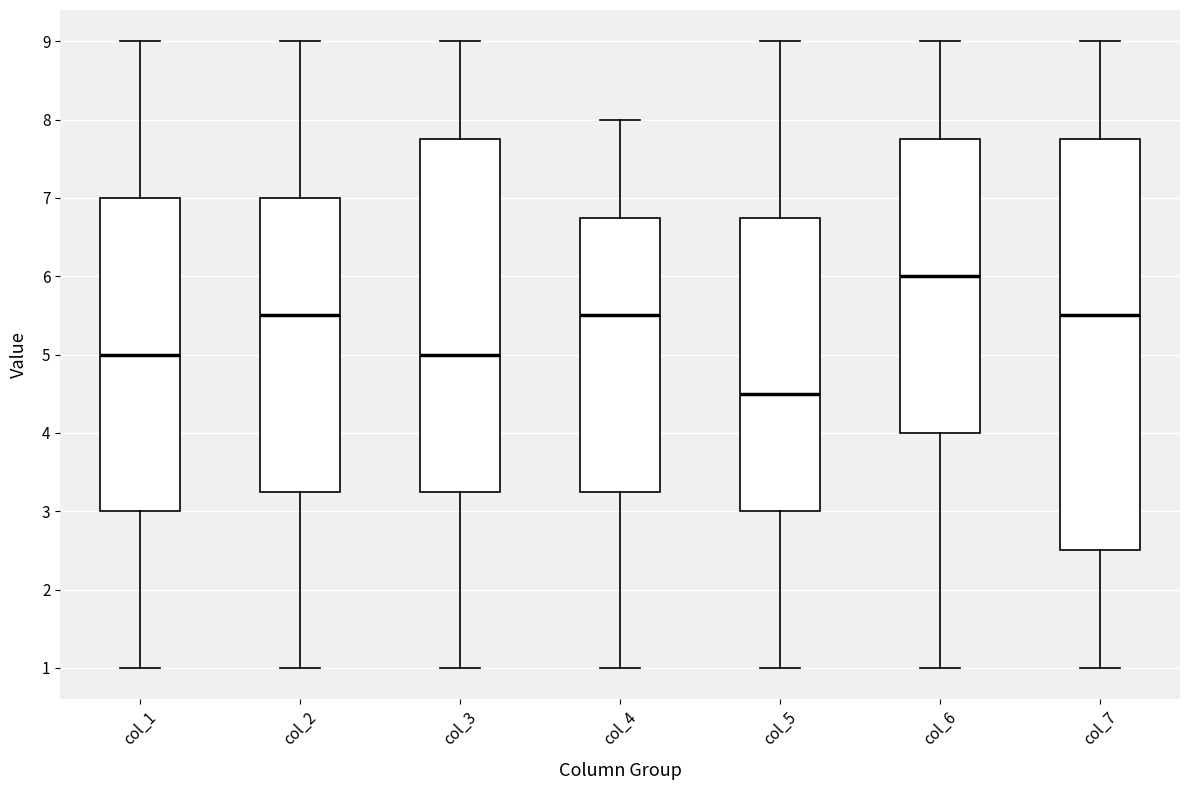

Where is the lower edge of the box for col_4 on the y-axis? The values are not printed on the chart, so give them approximately, as read against the axis.

3.3